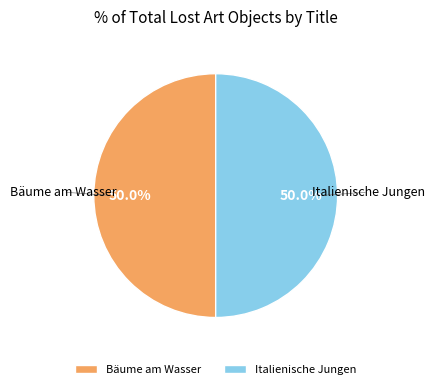

Combined, what portion of the pie is Italienische Jungen and Bäume am Wasser?

100.0%